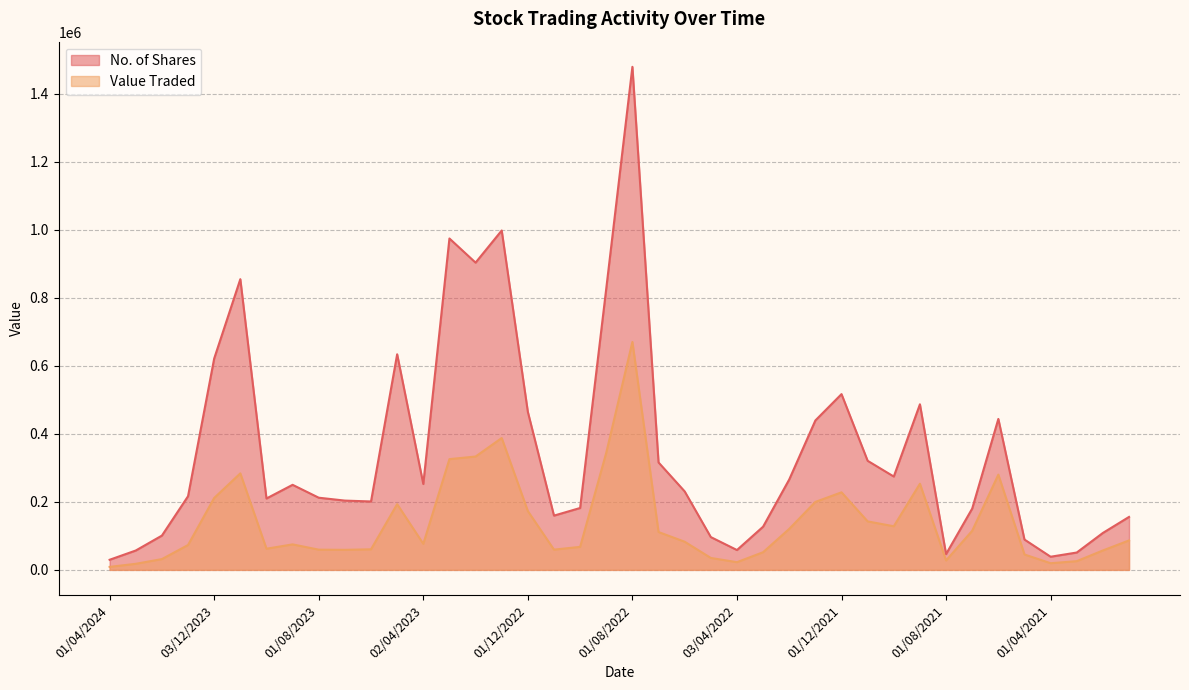

What are all the series names shown in the legend?

No. of Shares, Value Traded